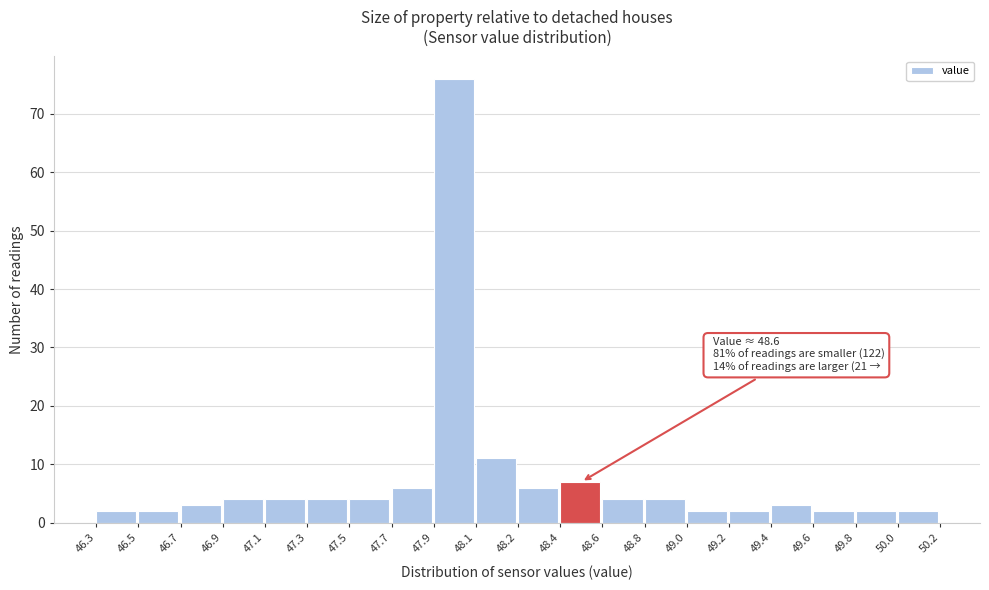

Reading left to right, list all the values displayed in this chart.

46.3=2	46.5=2	46.7=3	46.9=4	47.1=4	47.3=4	47.5=4	47.7=6	47.9=76	48.1=11	48.2=6	48.4=7	48.6=4	48.8=4	49.0=2	49.2=2	49.4=3	49.6=2	49.8=2	50.0=2